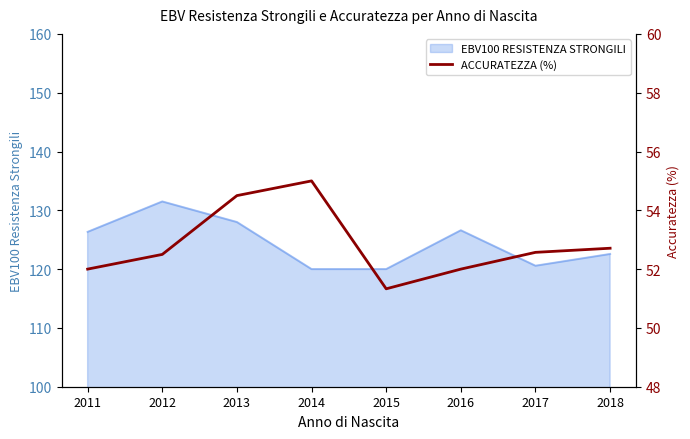

The value of EBV100 RESISTENZA STRONGILI at 2011 is 126.3. True or false?

True